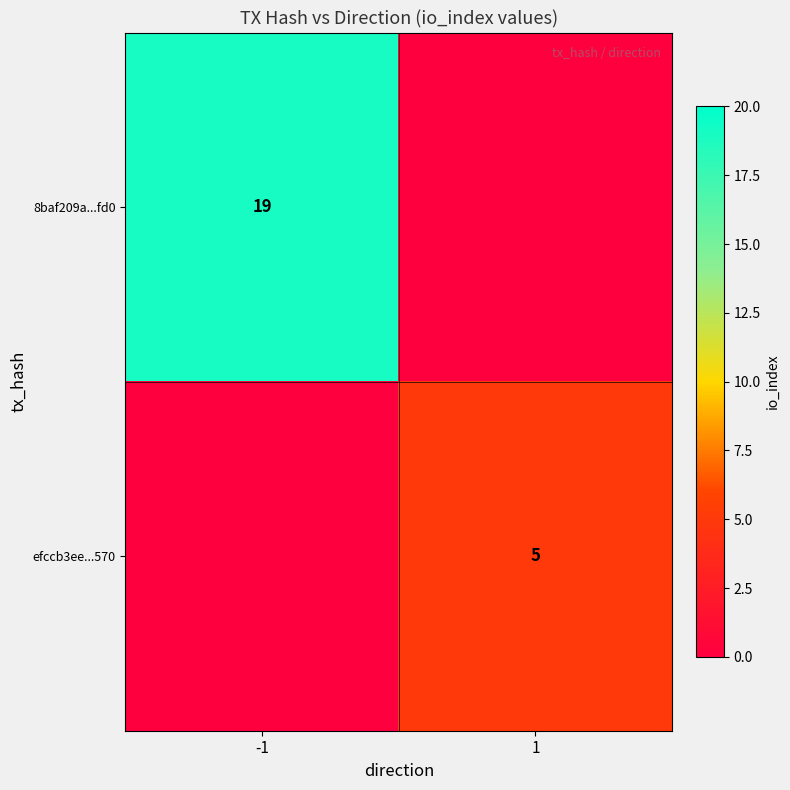

True or false: 8baf209a...fd0 has a value of 8.5 at -1.

False